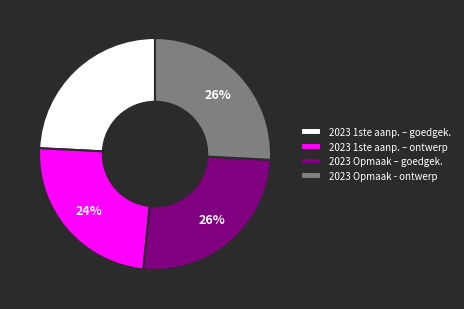

How many segments does this pie chart have?

4